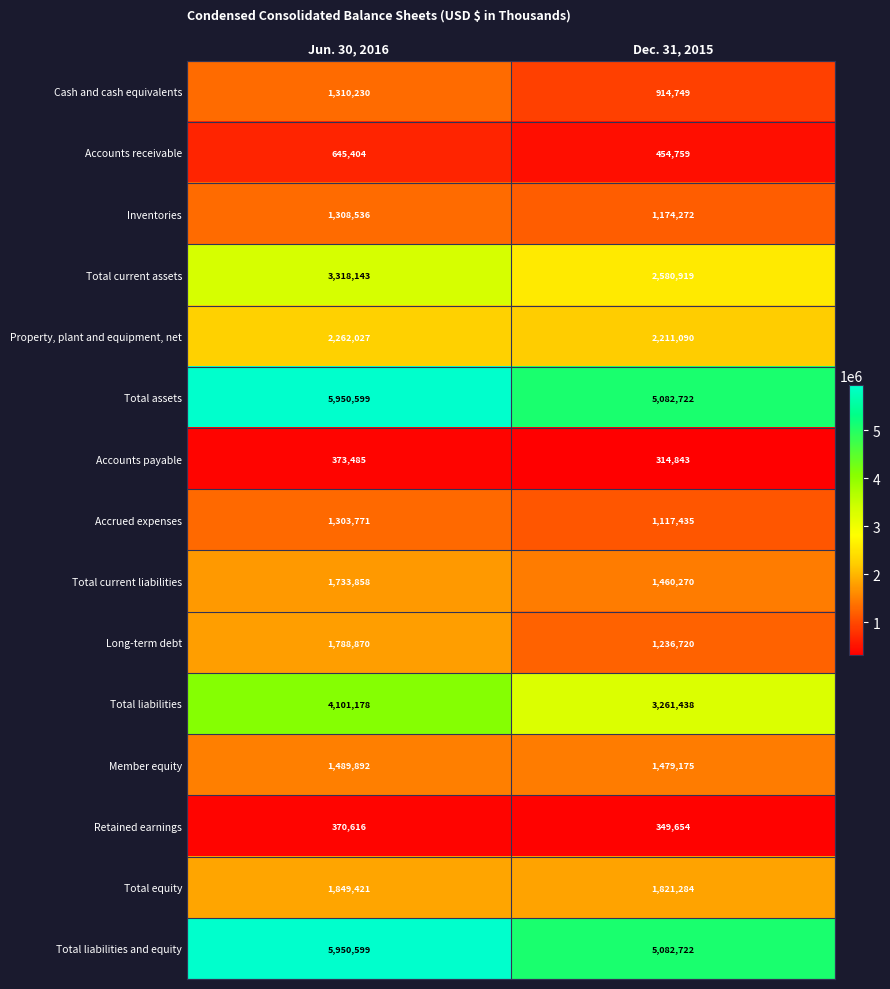

What is the difference between the highest and lowest values at Jun. 30, 2016?

5579983